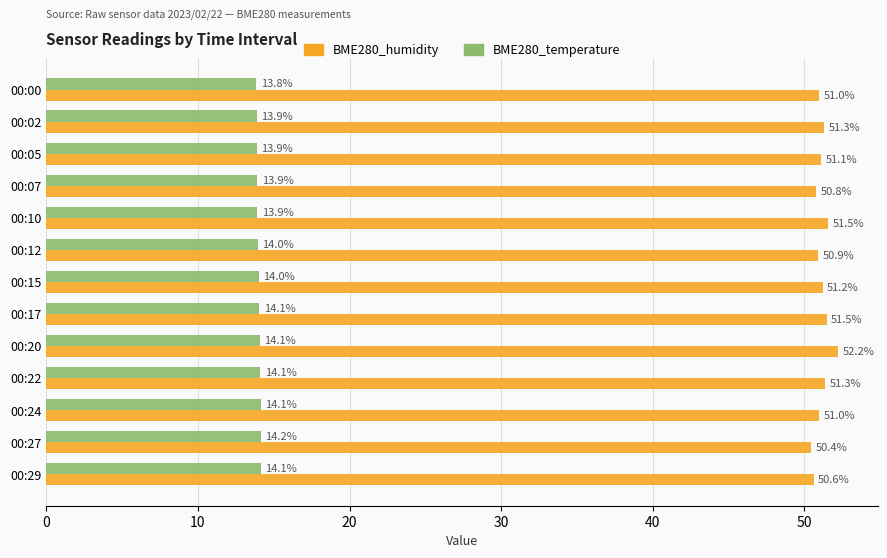

Which series has the largest range (max minus min)?

BME280_humidity